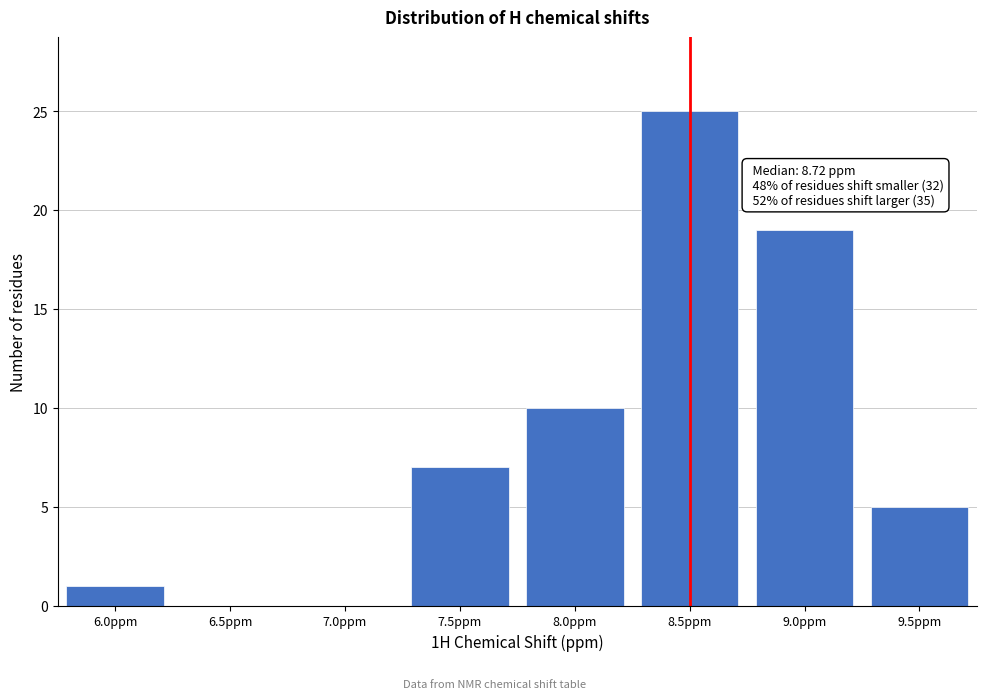

Reading left to right, transcribe all the data shown in this chart.

6.0ppm=1	6.5ppm=0	7.0ppm=0	7.5ppm=7	8.0ppm=10	8.5ppm=25	9.0ppm=19	9.5ppm=5